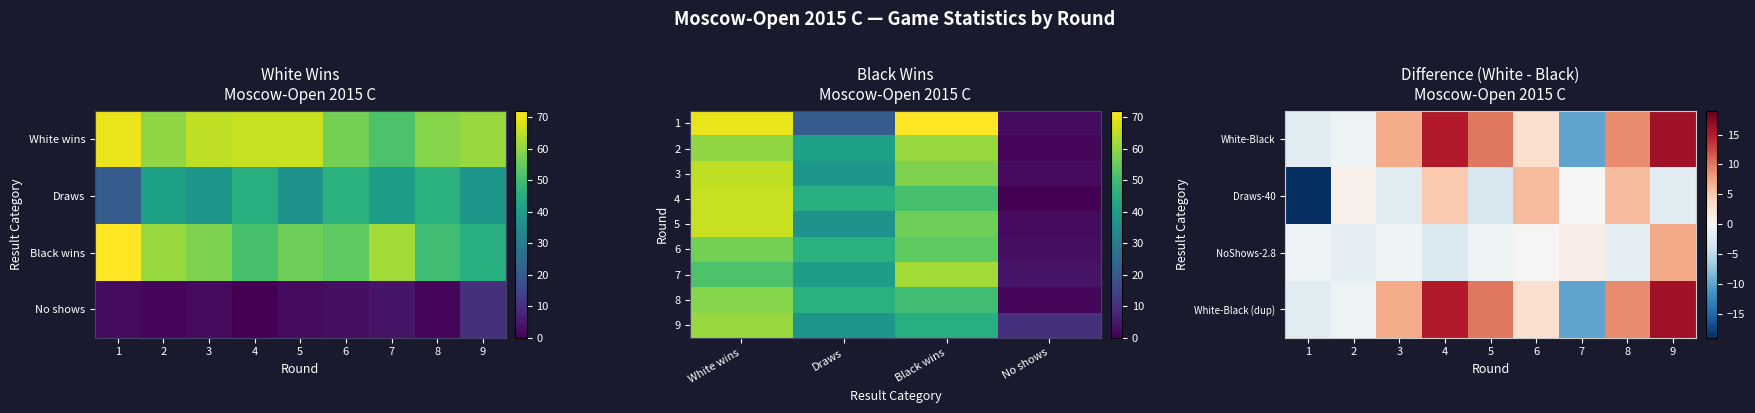

At which label does Black wins first exceed 56?

1